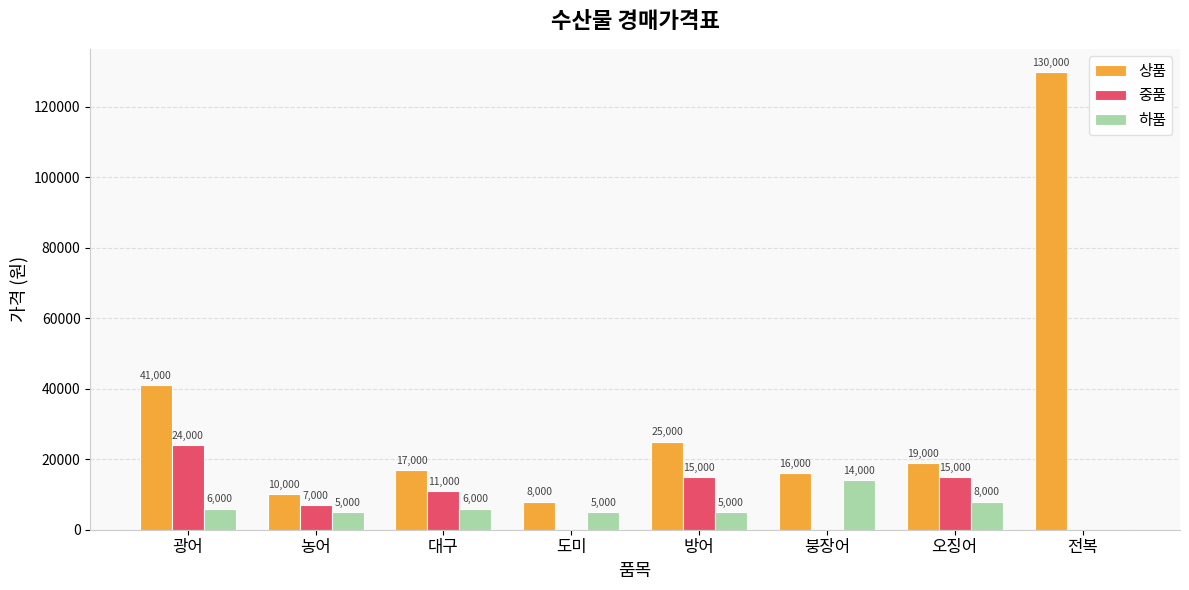

Which series changed the most between 농어 and 도미?

중품